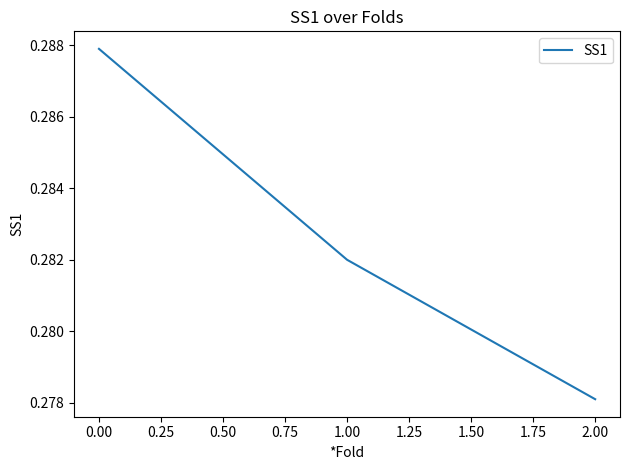

What position from the right is 1.00?

2